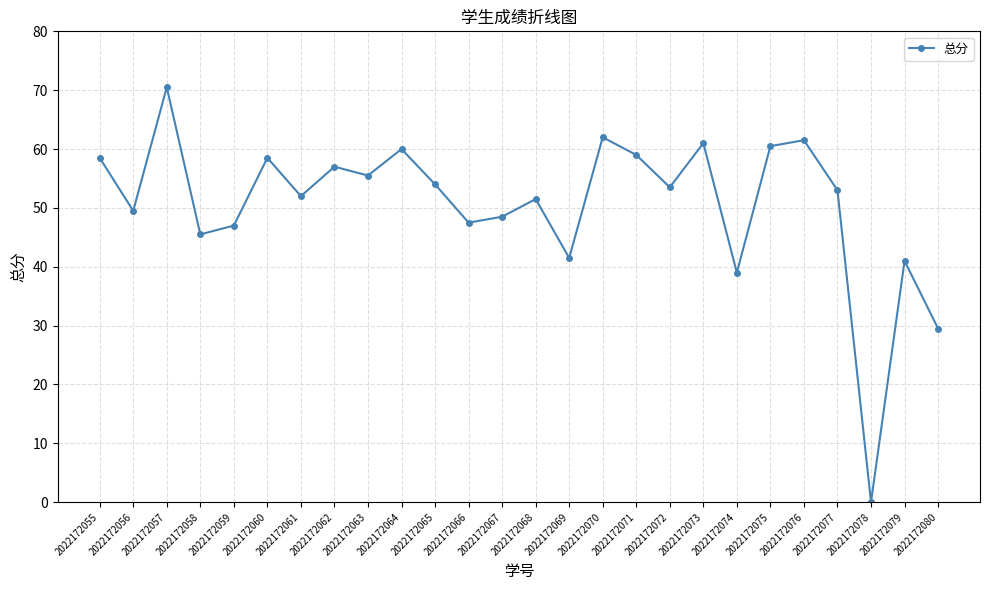

How many interior local valleys (lower than both neighbors) does the data have?

9